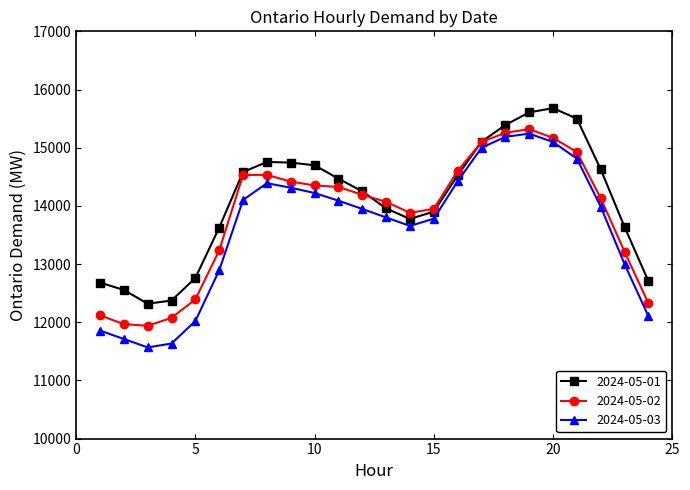

True or false: 2024-05-02 and 2024-05-01 cross at least once.

True